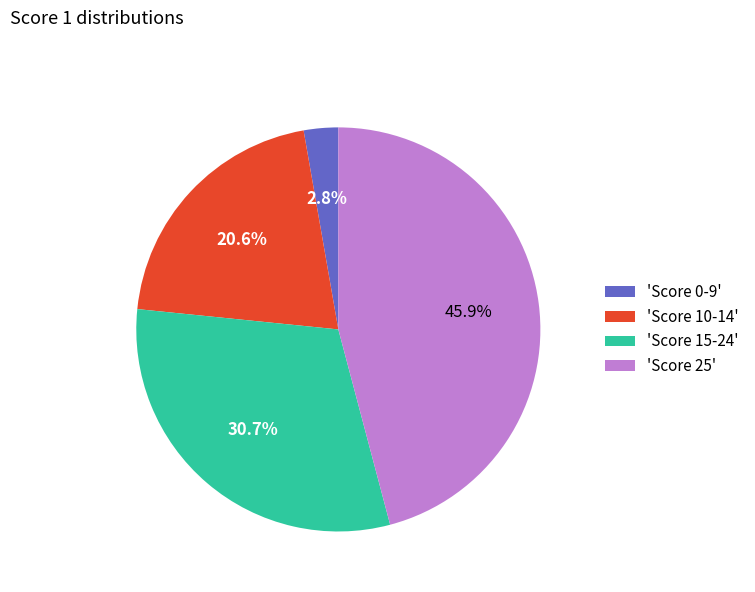

How many slices are in this pie chart?

4